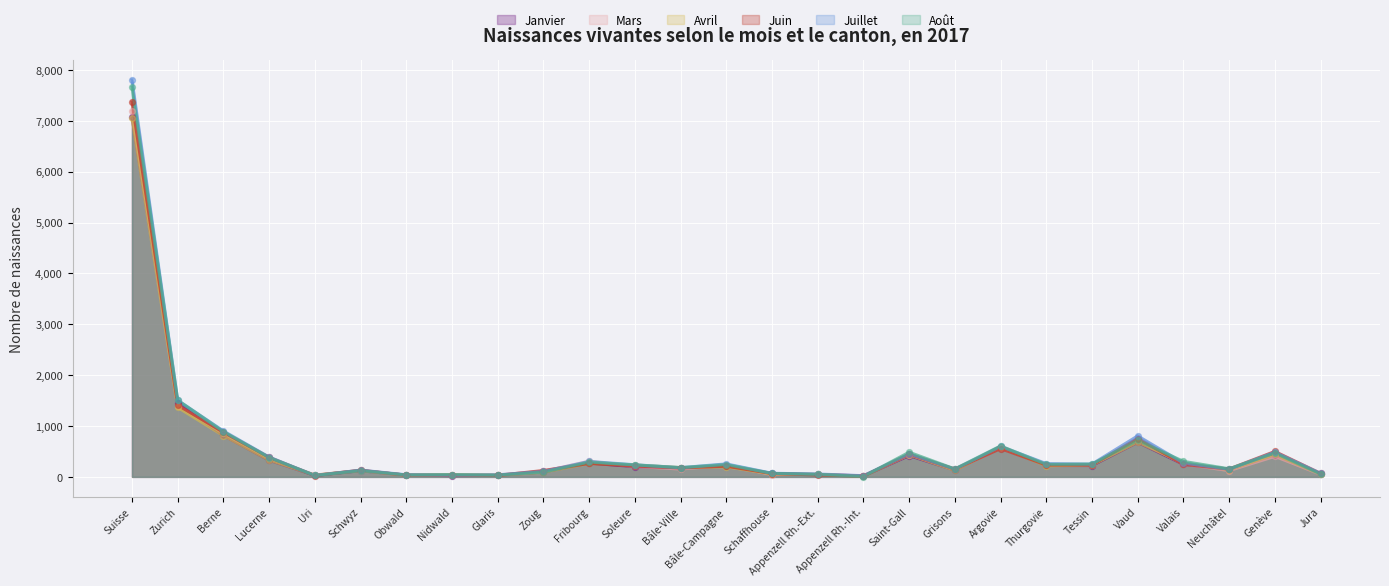

At how many categories does at least one series exceed 2145?

1